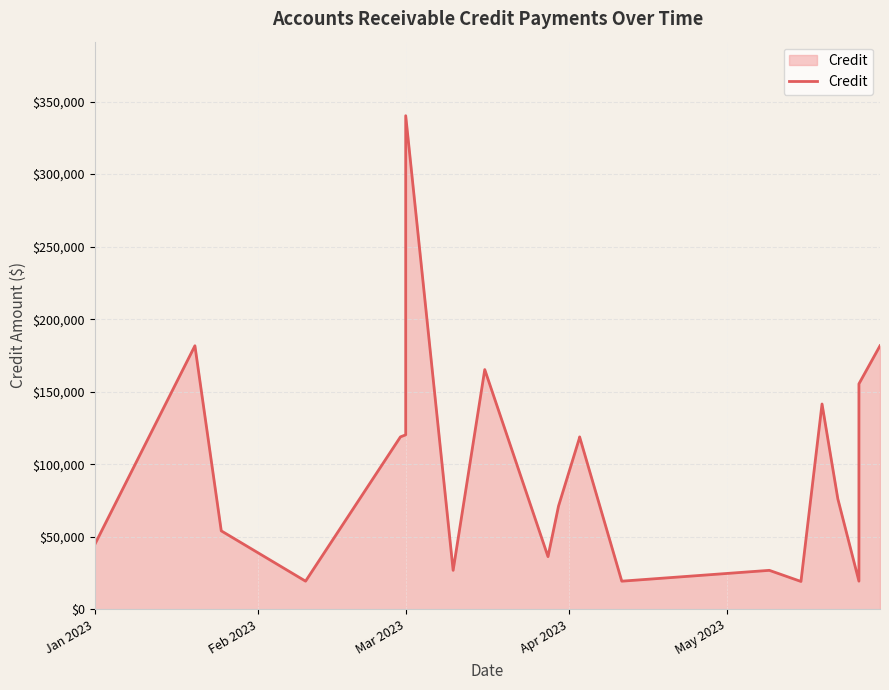

How many data points are less than 76093?

10